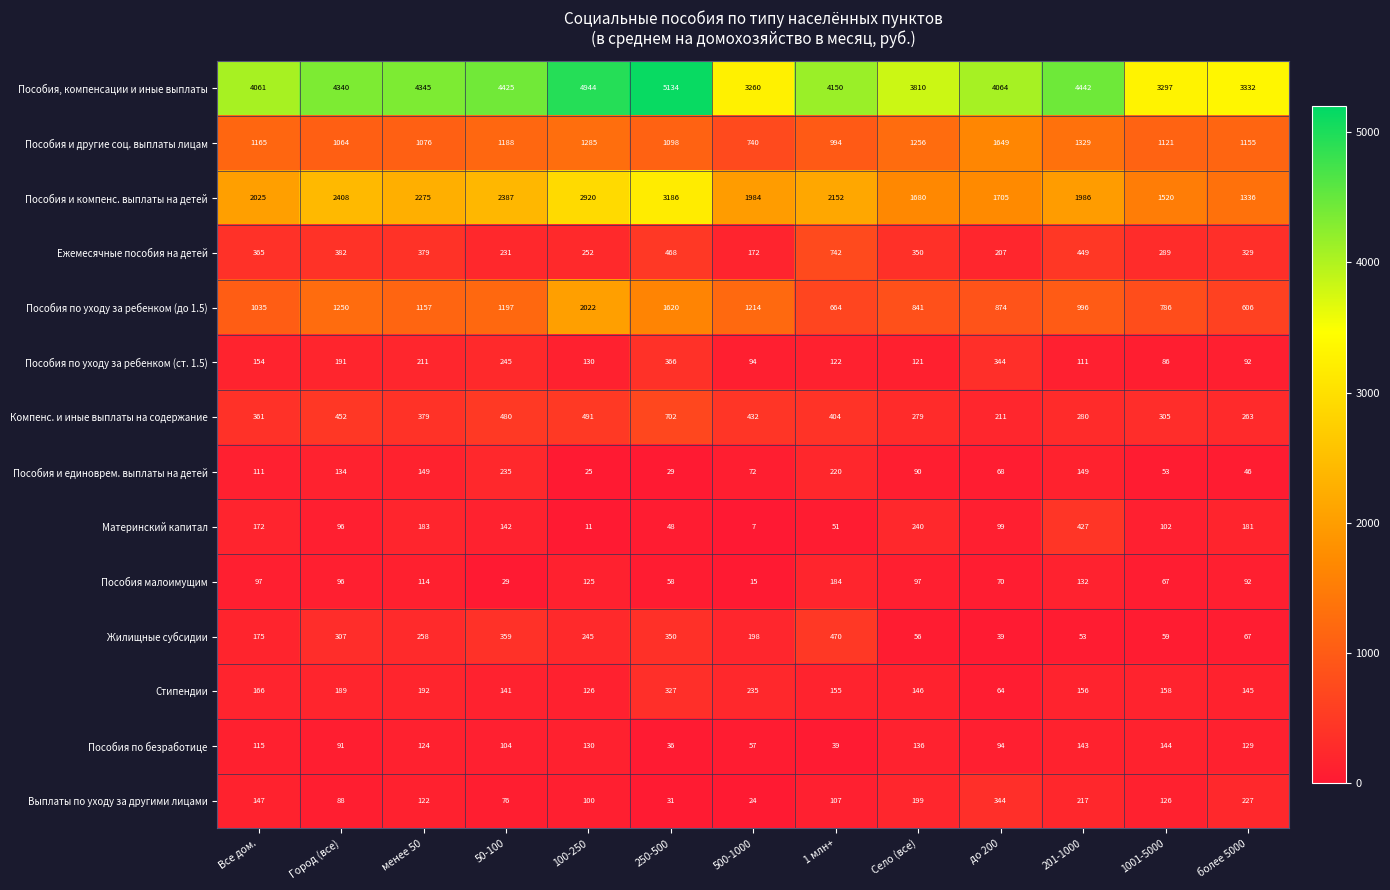

What is the minimum value shown in the chart?

7